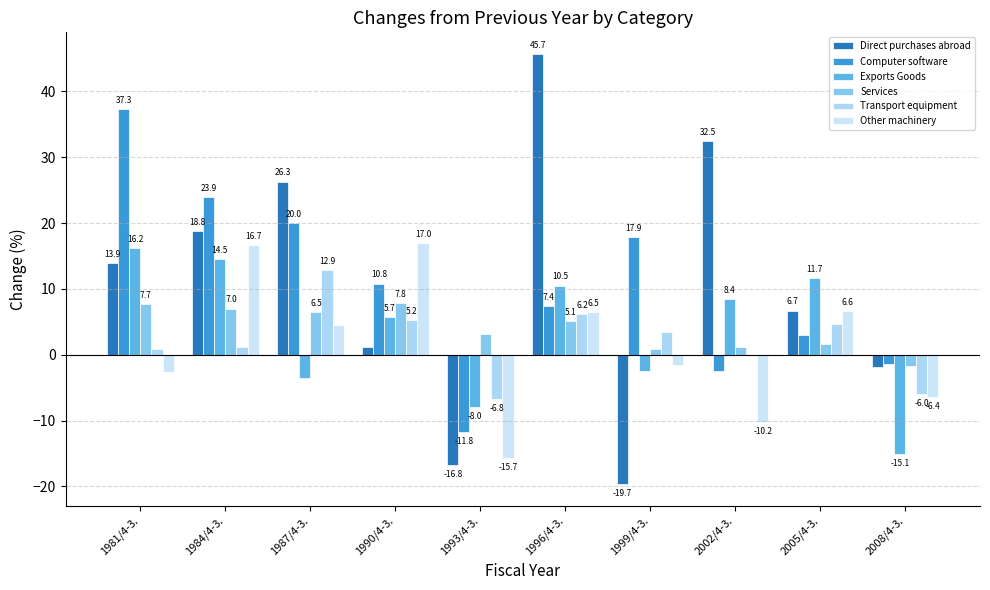

What is the label of the 1st bar from the right?

2008/4-3.